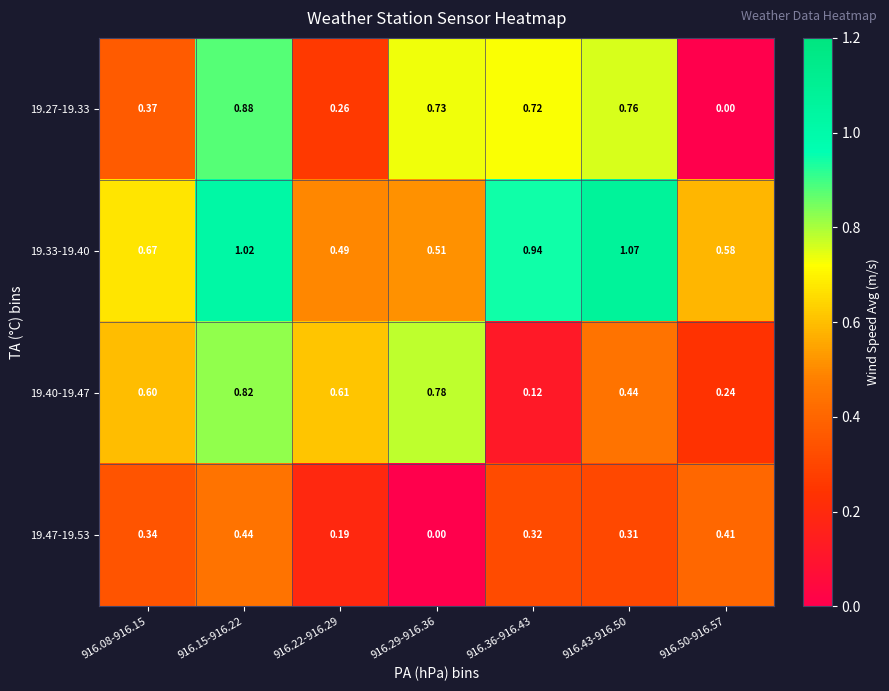

Rank the series by their maximum value, from highest to lowest.

19.33-19.40, 19.27-19.33, 19.40-19.47, 19.47-19.53